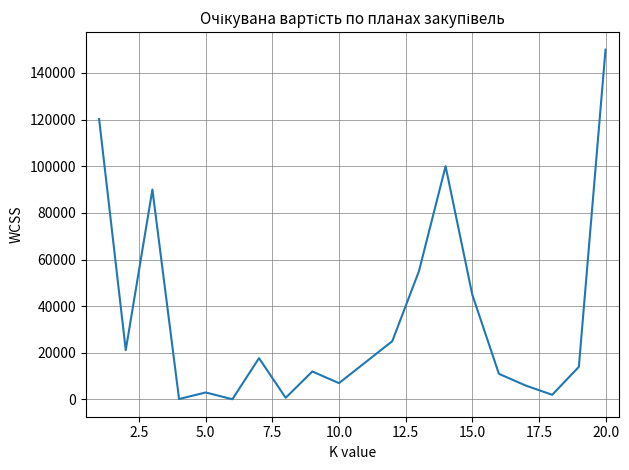

What is the difference between the maximum and minimum values?

149900.0